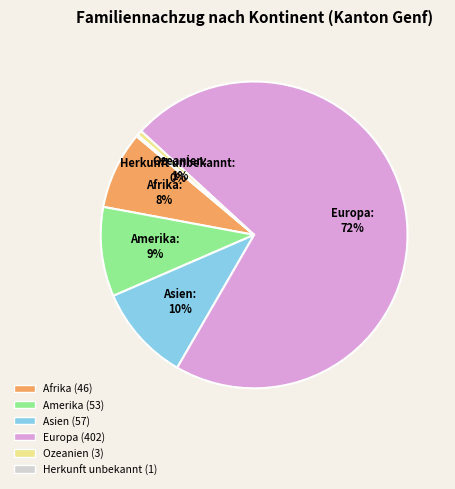

Which has a higher value, Afrika or Amerika?

Amerika